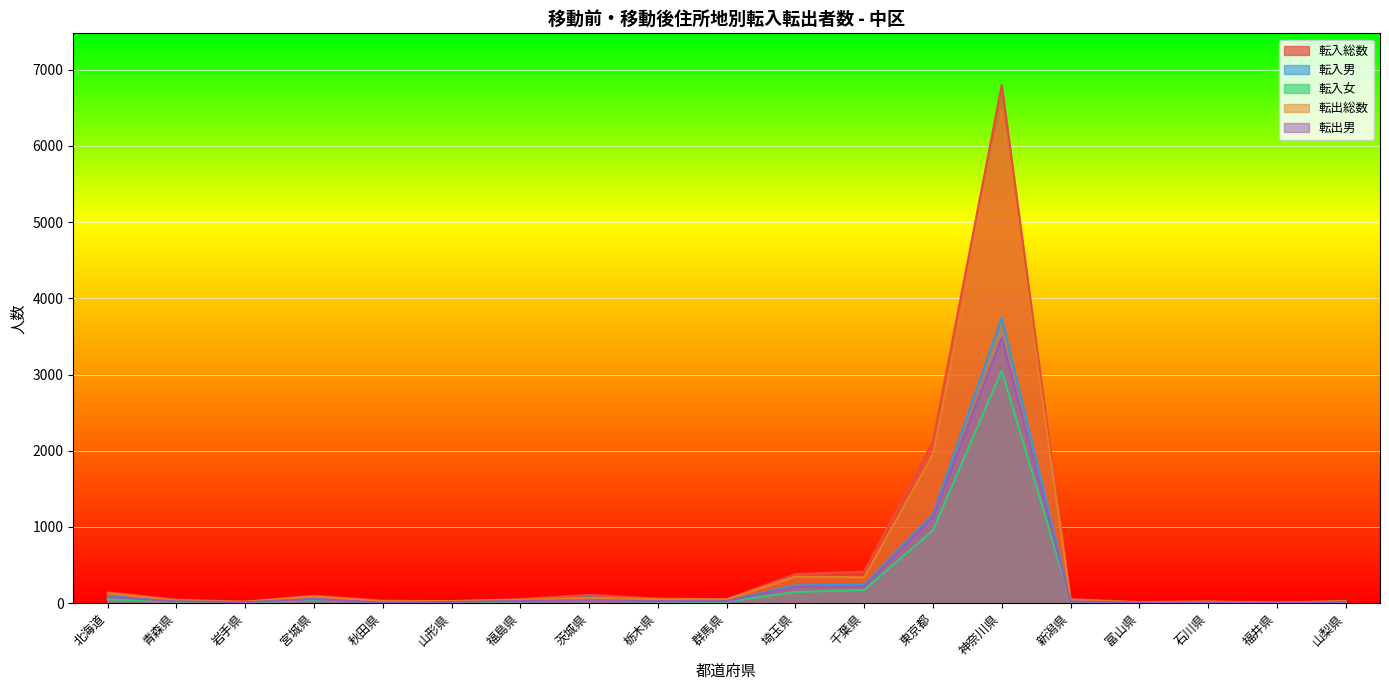

The 転入総数 series shows 70 at 福島県. True or false?

False